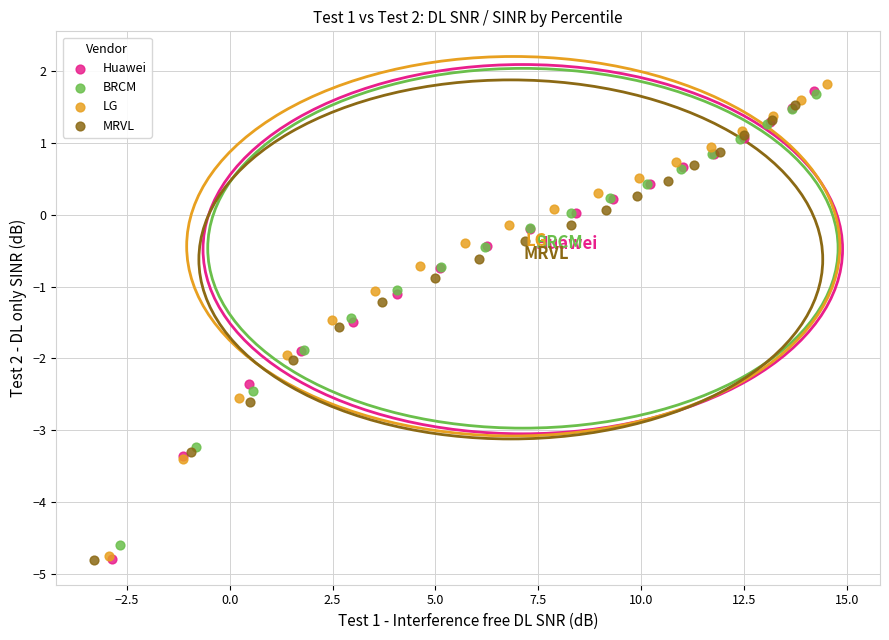

Which series has the widest spread of Y values?

LG